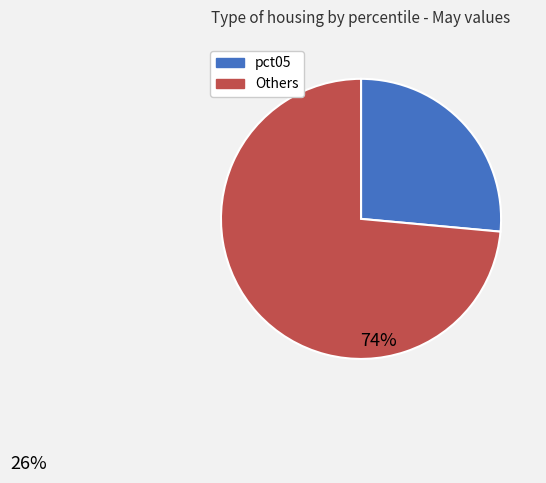

Is there any slice that represents more than half of the pie?

Yes